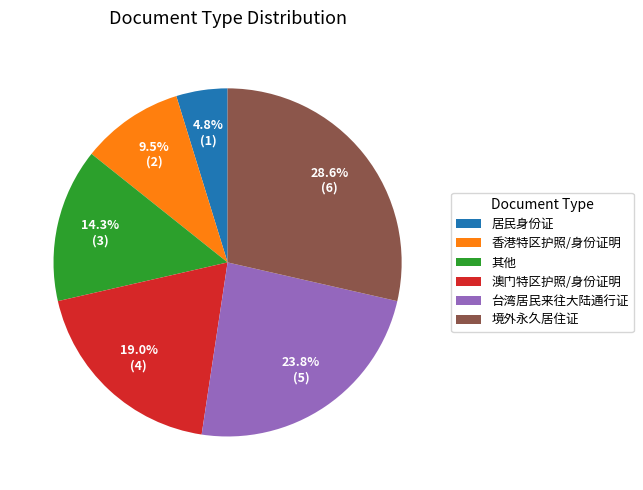

Is there any slice that represents more than half of the pie?

No